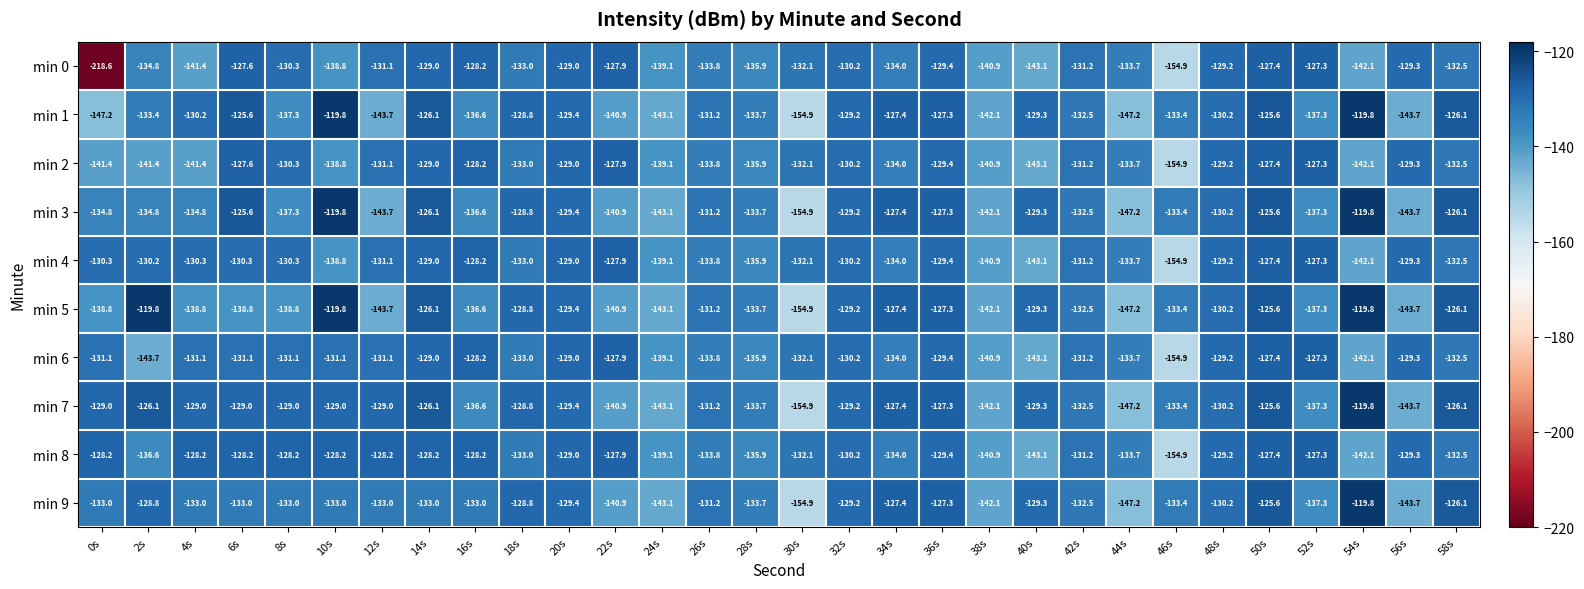

Which series has the largest range (max minus min)?

min 0